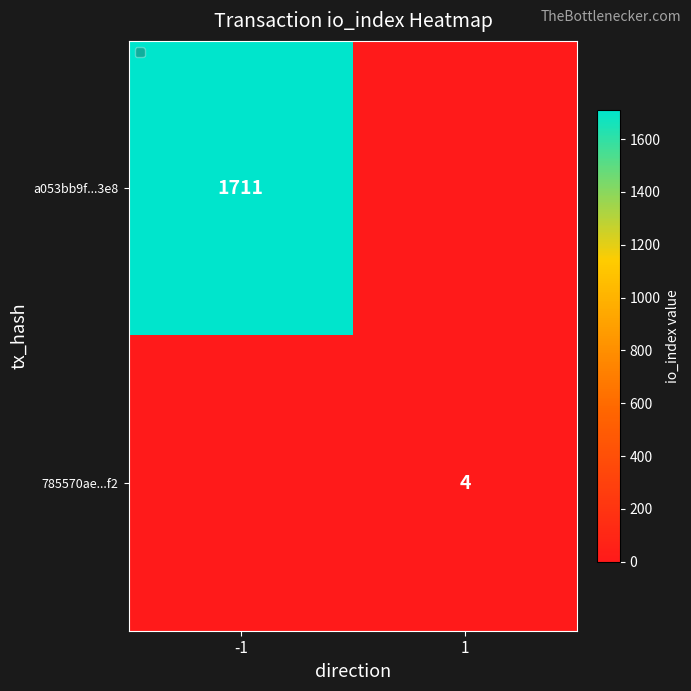

The value of a053bb9f...3e8 at -1 is 780. True or false?

False